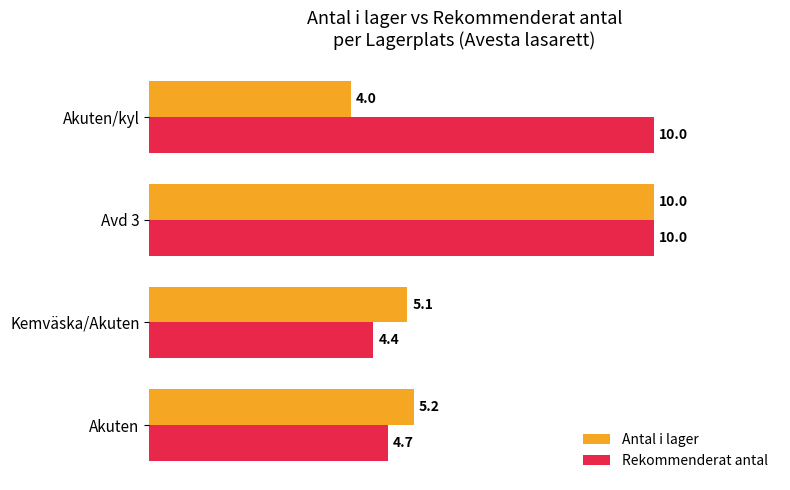

Where is Antal i lager nearest to the value 7?

Akuten